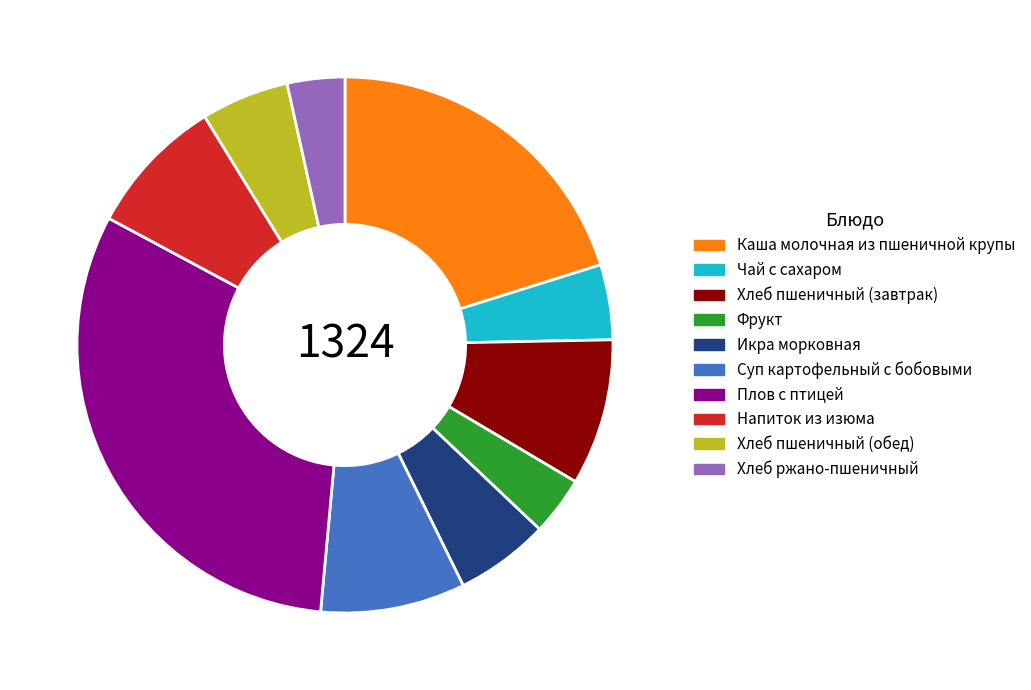

Between Суп картофельный с бобовыми and Хлеб пшеничный (обед), which is larger?

Суп картофельный с бобовыми